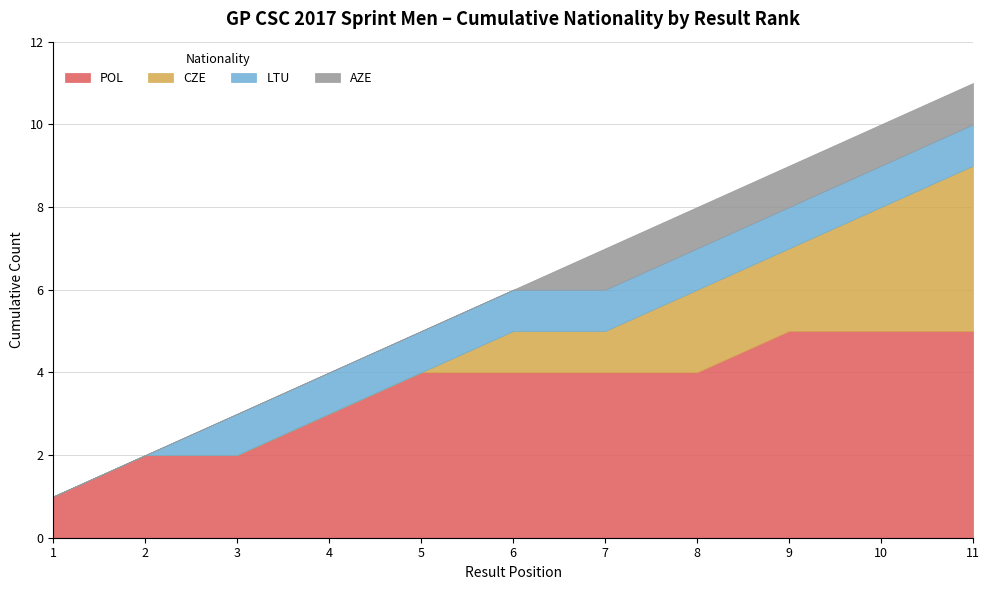

Does the chart have visible grid lines?

Yes